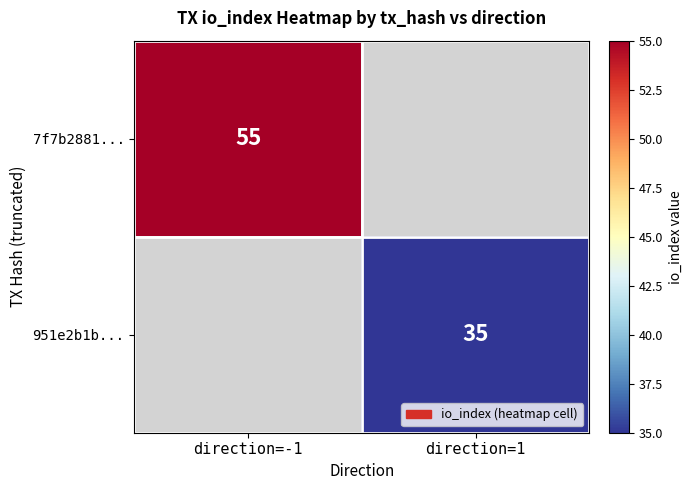

The value of 951e2b1b... at direction=1 is 35. True or false?

True